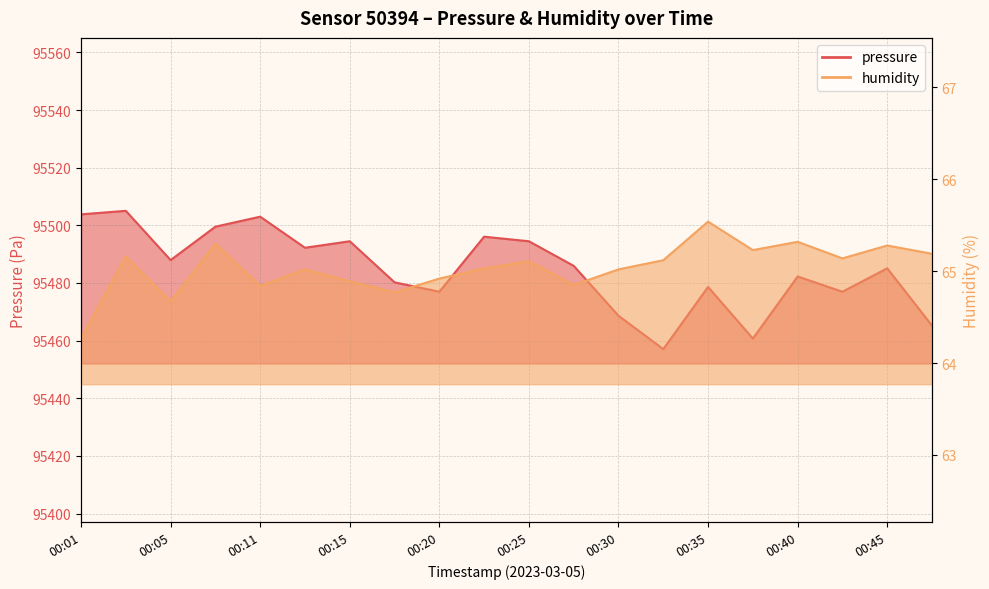

What are all the series names shown in the legend?

pressure, humidity